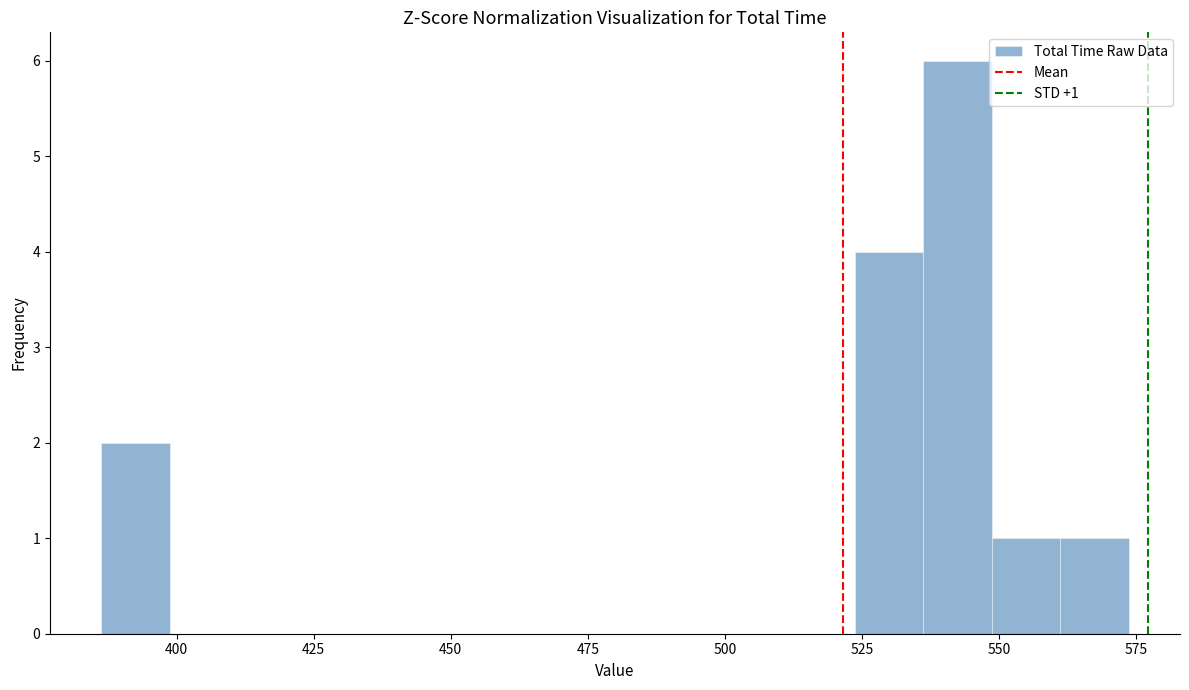

Read against the x-axis, roughly where is the centre of the tallest bar?

540